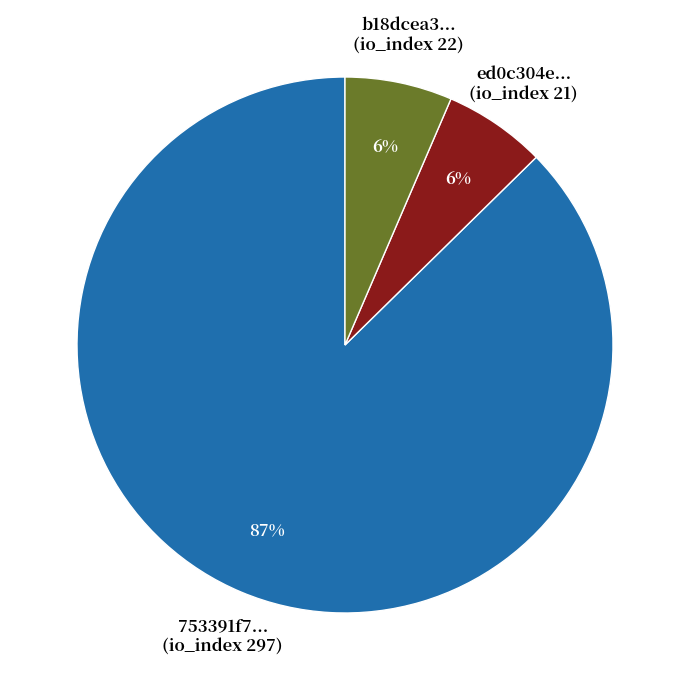

Which has a higher value, 753391f7... (io_index 297) or ed0c304e... (io_index 21)?

753391f7... (io_index 297)